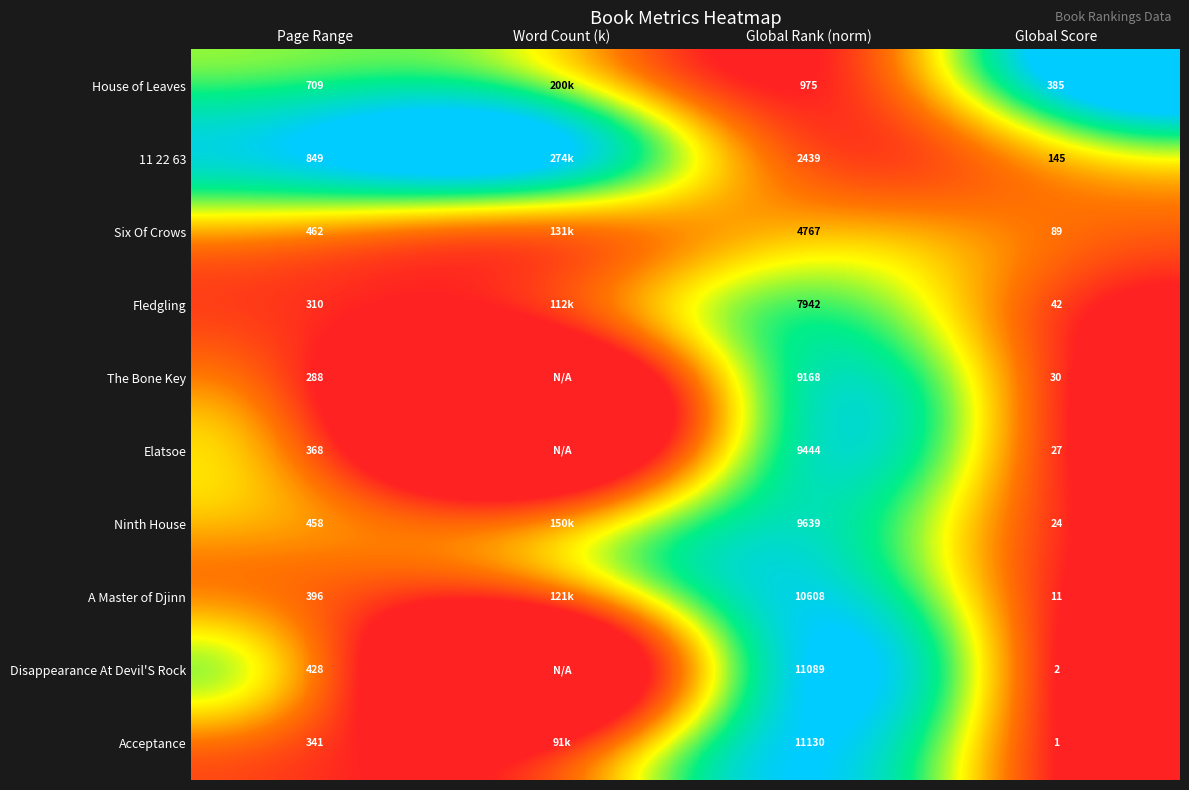

Is it true that 11 22 63 equals 1.6 at Page Range?

False